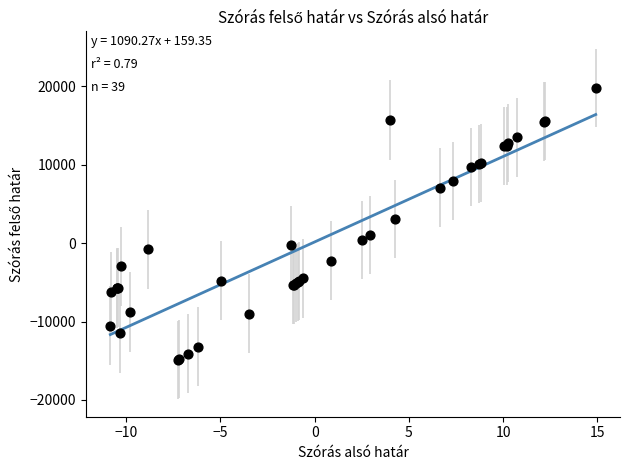

What Y value in the scatter plot is closest to 2445?

3124.0